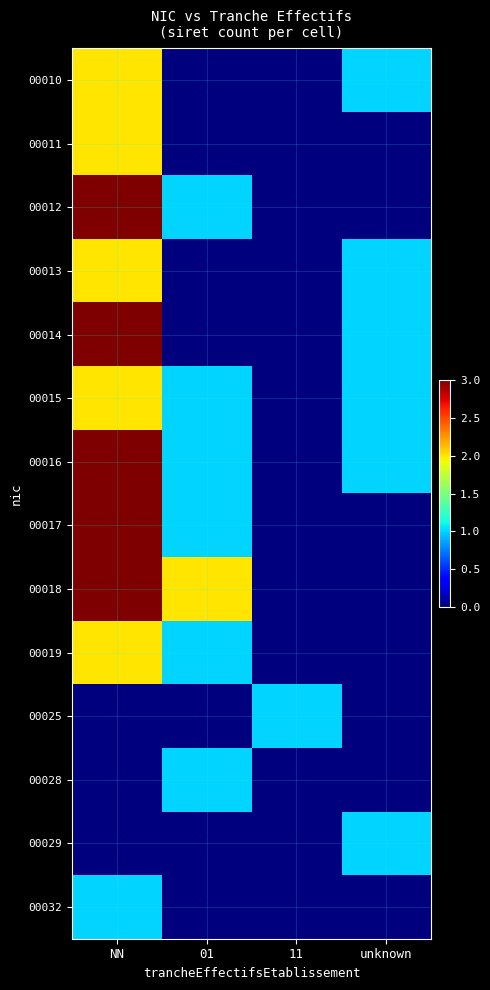

At unknown, list the series in order from smallest to largest.

00011, 00012, 00017, 00018, 00019, 00025, 00028, 00032, 00010, 00013, 00014, 00015, 00016, 00029